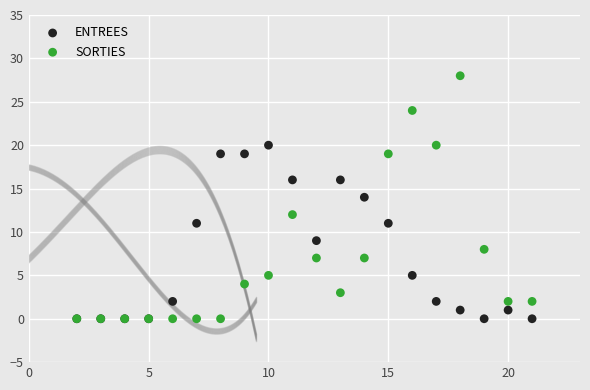

Which series contains the highest Y value?

SORTIES